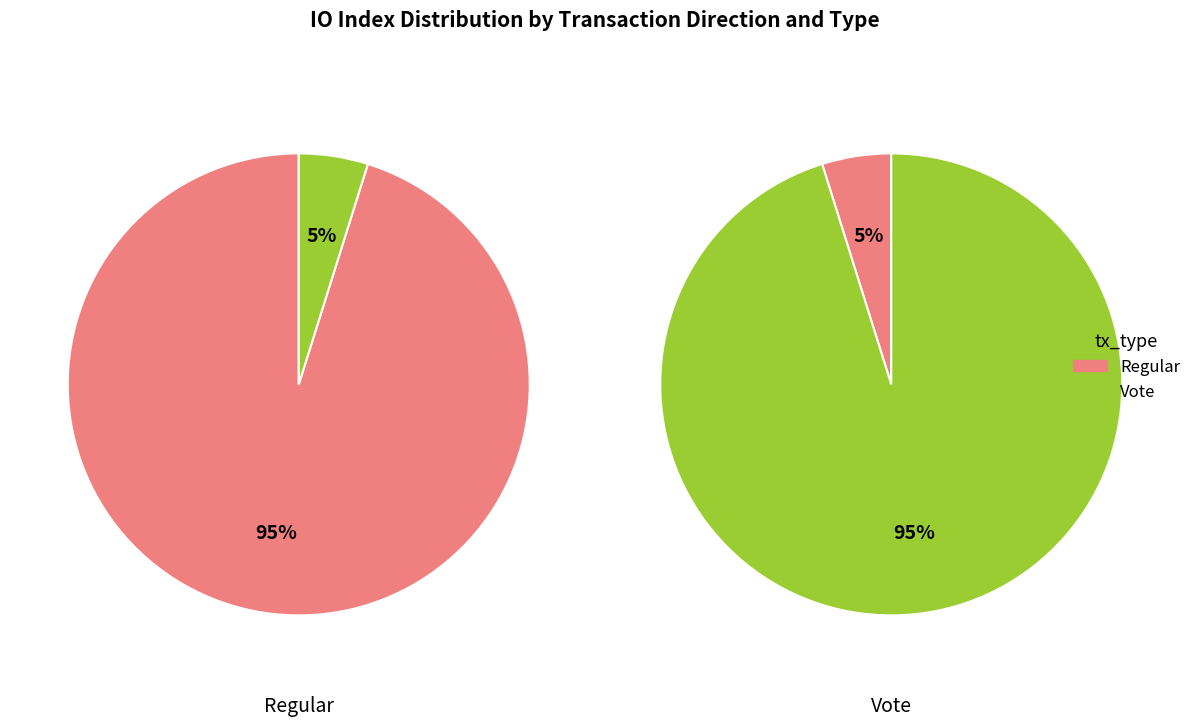

Combined, what portion of the pie is Vote and Regular?

100.0%